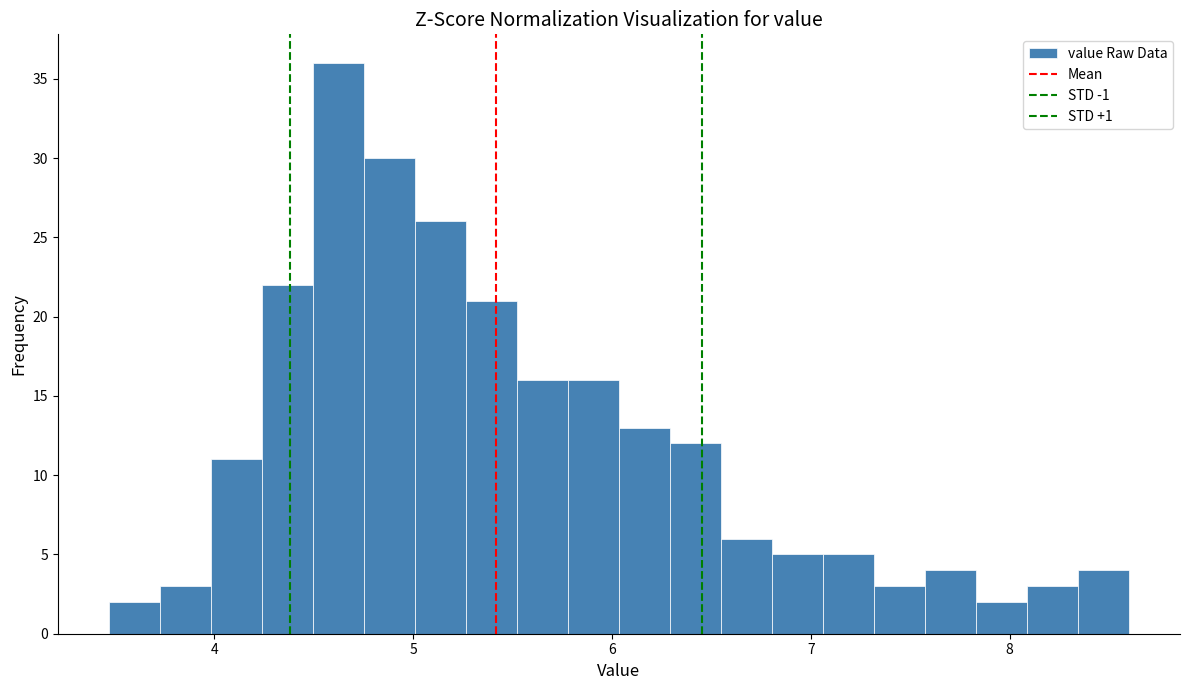

Read against the x-axis, roughly where is the centre of the tallest bar?

4.6